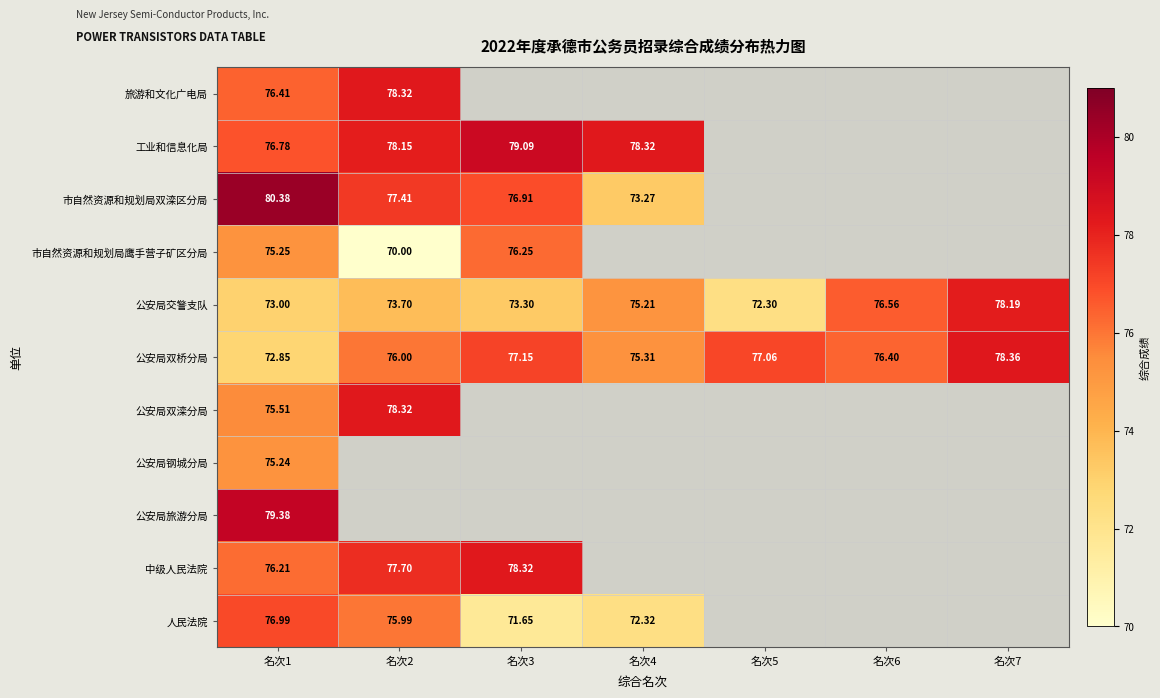

Is the value of 人民法院 at 名次2 greater than the value of 中级人民法院 at 名次4?

No